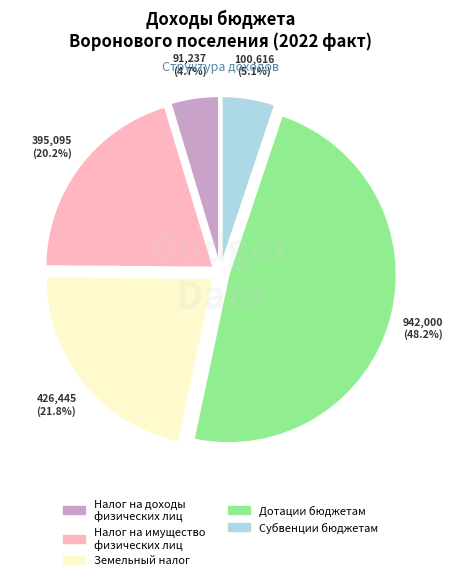

Is there a majority slice in this chart?

No